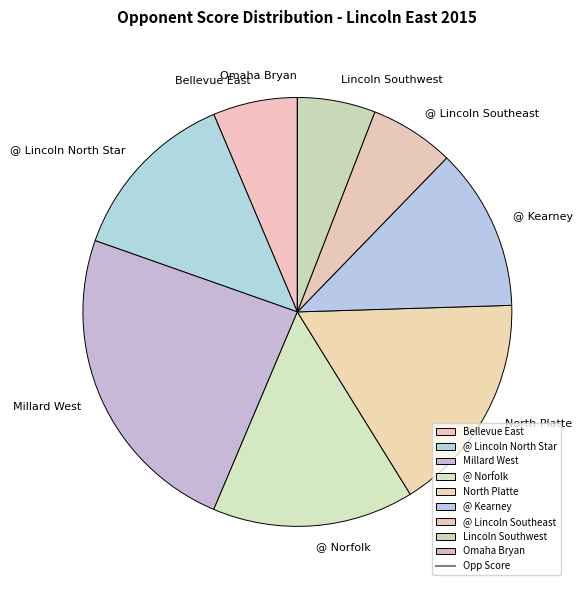

What is the ratio of the value at Millard West to the value at @ Norfolk?

1.6